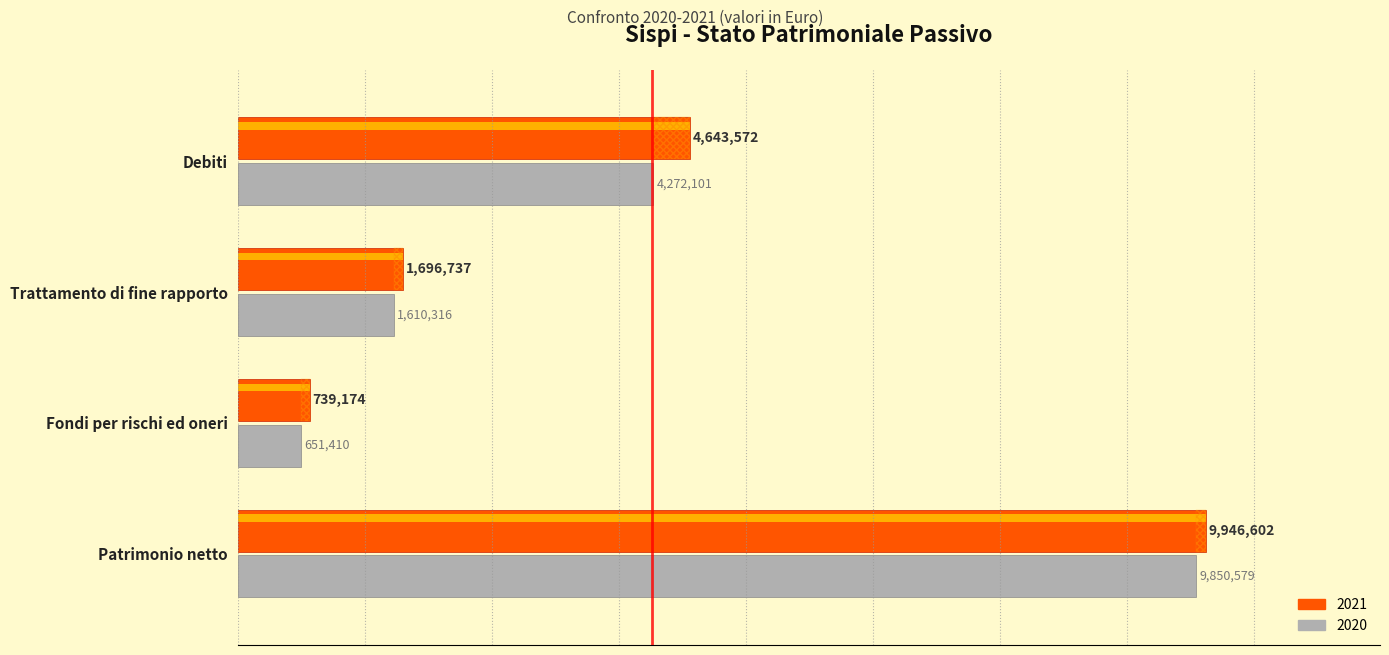

List the series in order of their overall mean, lowest first.

2020, 2021